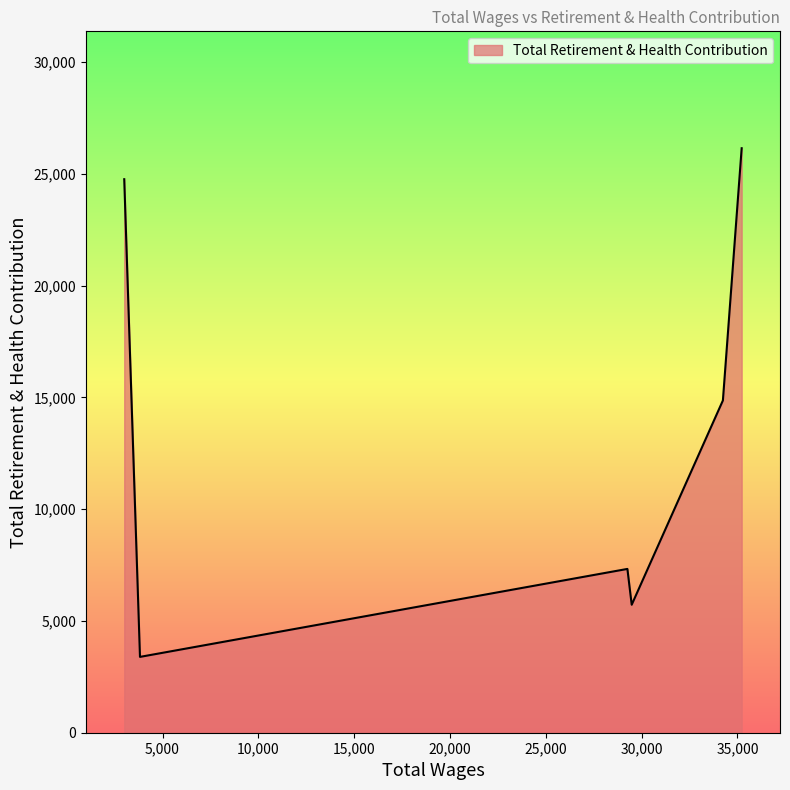

What is the smallest value displayed?

3393